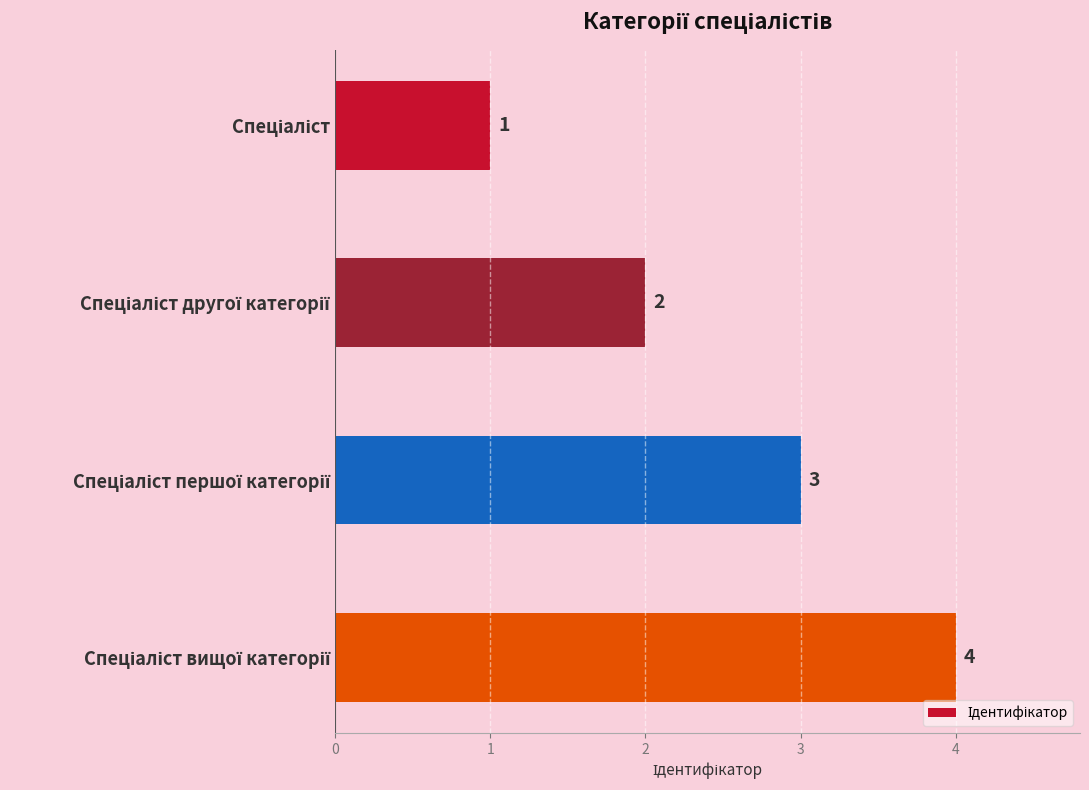

What is the maximum value shown in the chart?

4